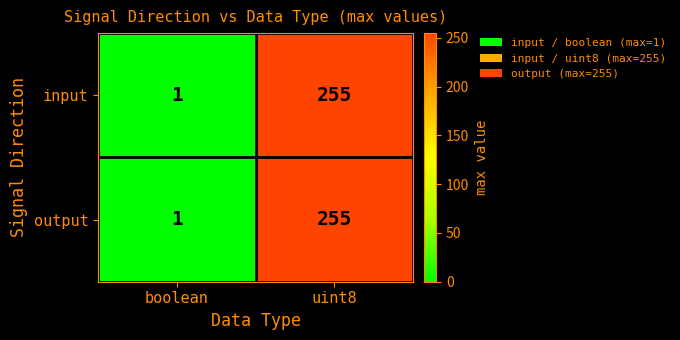

List the labels in order of output value, largest first.

uint8, boolean